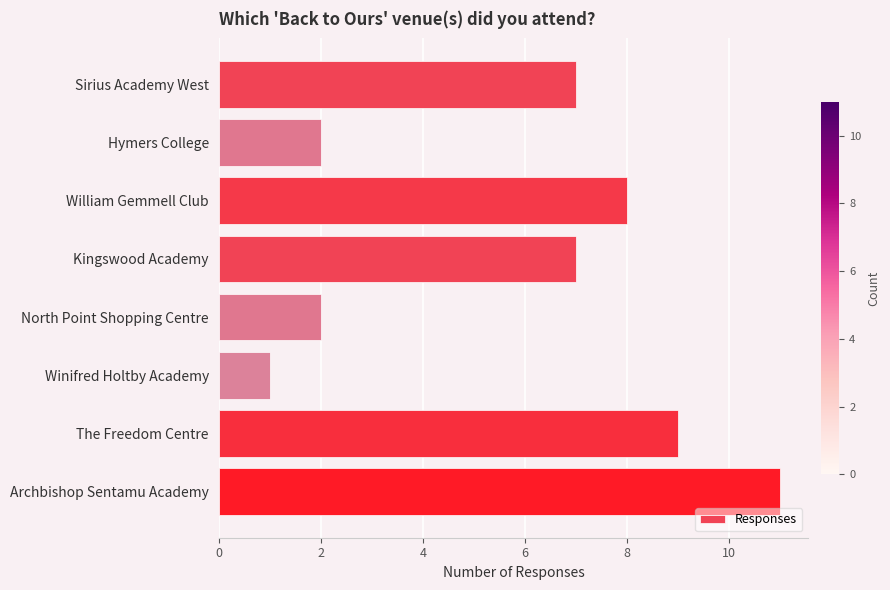

What is the sum of all values?

47